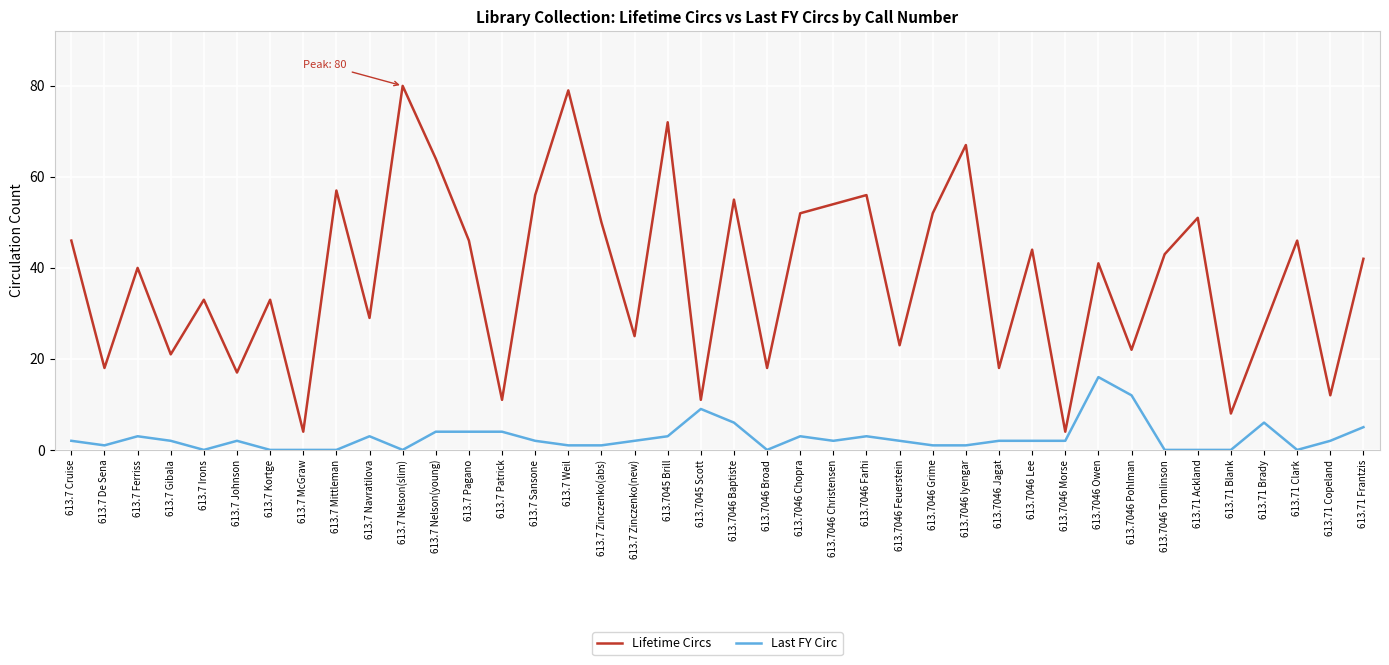

Reading left to right, list all the values displayed in this chart.

Lifetime Circs: 613.7 Cruise=46	613.7 De Sena=18	613.7 Ferriss=40	613.7 Gibala=21	613.7 Irons=33	613.7 Johnson=17	613.7 Kortge=33	613.7 McGraw=4	613.7 Mittleman=57	613.7 Navratilova=29	613.7 Nelson(slim)=80	613.7 Nelson(young)=64	613.7 Pagano=46	613.7 Patrick=11	613.7 Sansone=56	613.7 Weil=79	613.7 Zinczenko(abs)=50	613.7 Zinczenko(new)=25	613.7045 Brill=72	613.7045 Scott=11	613.7046 Baptiste=55	613.7046 Broad=18	613.7046 Chopra=52	613.7046 Christensen=54	613.7046 Farhi=56	613.7046 Feuerstein=23	613.7046 Grime=52	613.7046 Iyengar=67	613.7046 Jagat=18	613.7046 Lee=44	613.7046 Morse=4	613.7046 Owen=41	613.7046 Pohlman=22	613.7046 Tomlinson=43	613.71 Ackland=51	613.71 Blank=8	613.71 Brady=27	613.71 Clark=46	613.71 Copeland=12	613.71 Frantzis=42
Last FY Circ: 613.7 Cruise=2	613.7 De Sena=1	613.7 Ferriss=3	613.7 Gibala=2	613.7 Irons=0	613.7 Johnson=2	613.7 Kortge=0	613.7 McGraw=0	613.7 Mittleman=0	613.7 Navratilova=3	613.7 Nelson(slim)=0	613.7 Nelson(young)=4	613.7 Pagano=4	613.7 Patrick=4	613.7 Sansone=2	613.7 Weil=1	613.7 Zinczenko(abs)=1	613.7 Zinczenko(new)=2	613.7045 Brill=3	613.7045 Scott=9	613.7046 Baptiste=6	613.7046 Broad=0	613.7046 Chopra=3	613.7046 Christensen=2	613.7046 Farhi=3	613.7046 Feuerstein=2	613.7046 Grime=1	613.7046 Iyengar=1	613.7046 Jagat=2	613.7046 Lee=2	613.7046 Morse=2	613.7046 Owen=16	613.7046 Pohlman=12	613.7046 Tomlinson=0	613.71 Ackland=0	613.71 Blank=0	613.71 Brady=6	613.71 Clark=0	613.71 Copeland=2	613.71 Frantzis=5